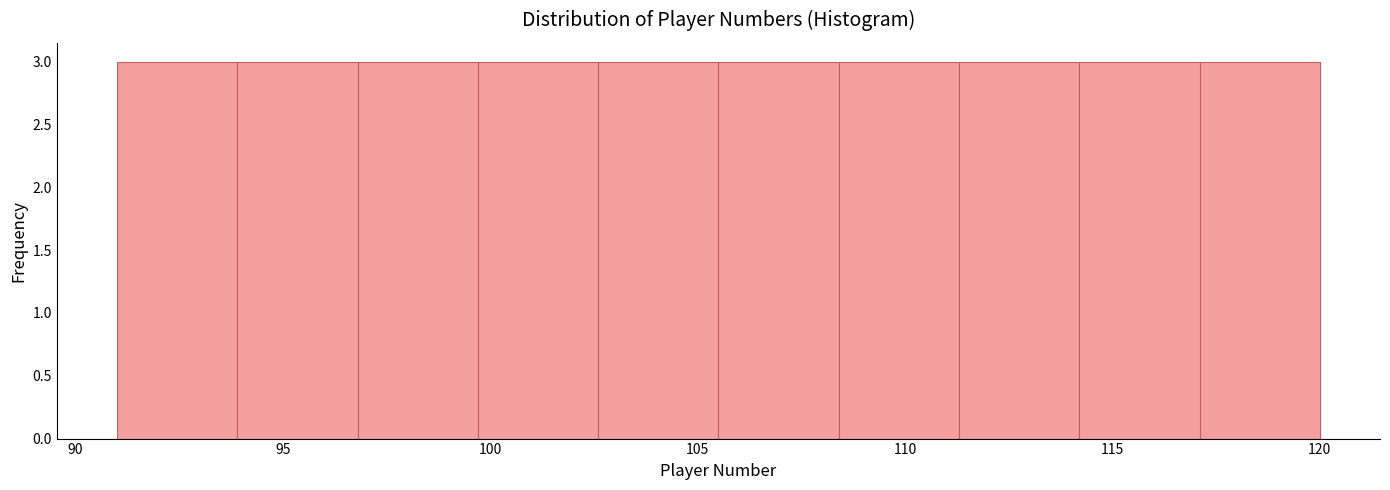

Reading left to right, transcribe this chart: for each bar, give the range it covers on the x-axis and its height. Neither the bar edges nor the heights are printed on the chart, so give them approximately, as read against the axes.

91.0 to 93.9: 3
93.9 to 96.8: 3
96.8 to 99.7: 3
99.7 to 102.6: 3
102.6 to 105.5: 3
105.5 to 108.4: 3
108.4 to 111.3: 3
111.3 to 114.2: 3
114.2 to 117.1: 3
117.1 to 120.0: 3